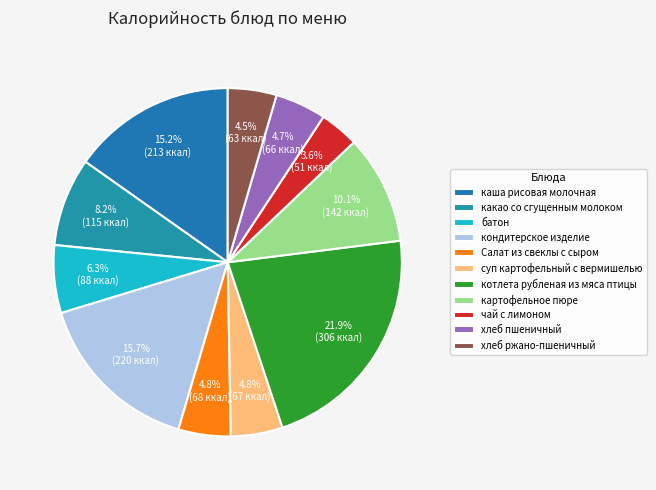

Combined, what portion of the pie is Салат из свеклы с сыром and картофельное пюре?

15.0%